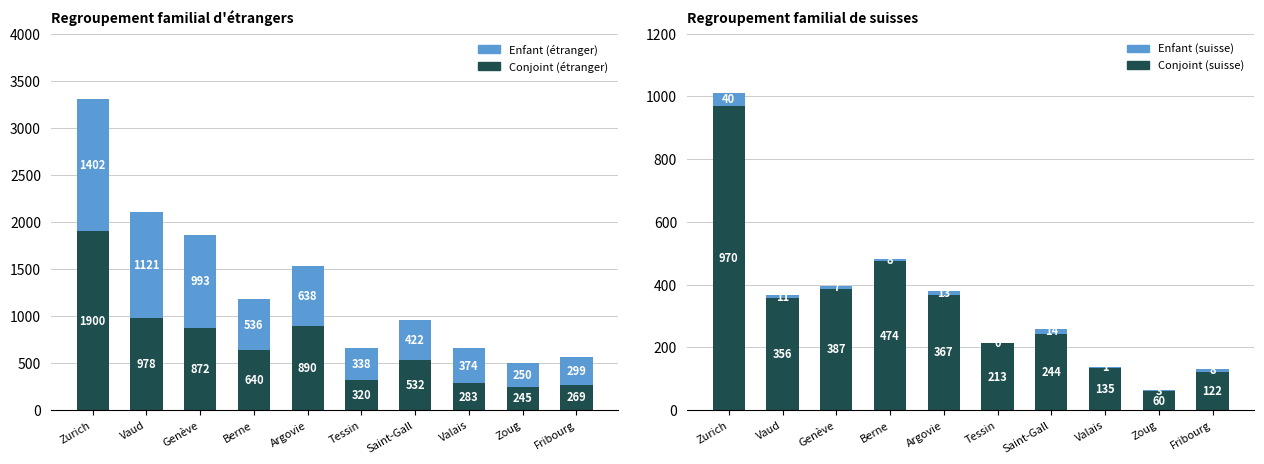

Which series has the widest spread of values?

Conjoint / -e (étranger)